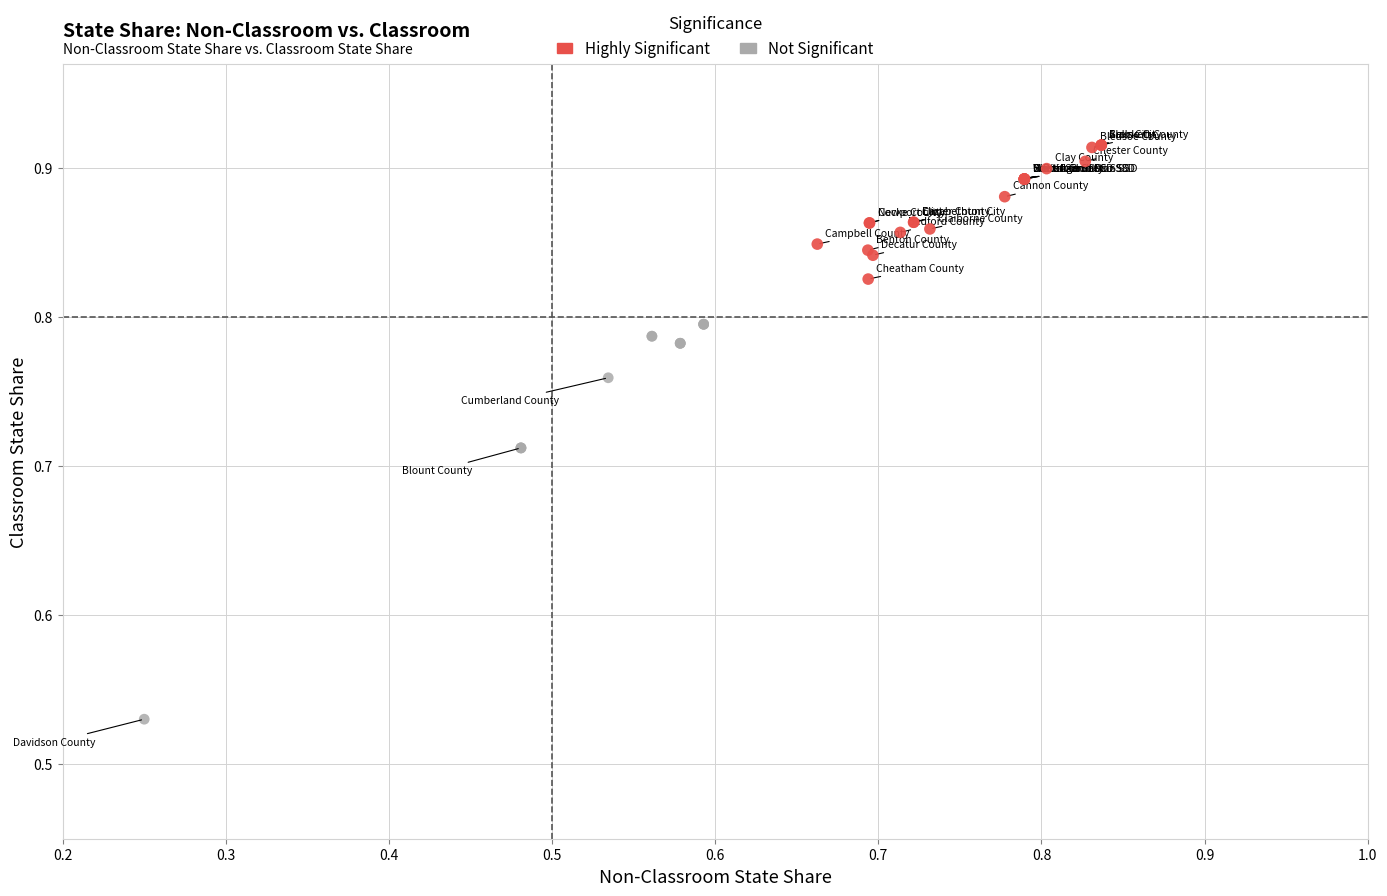

Which series has the widest spread of Y values?

Not Significant